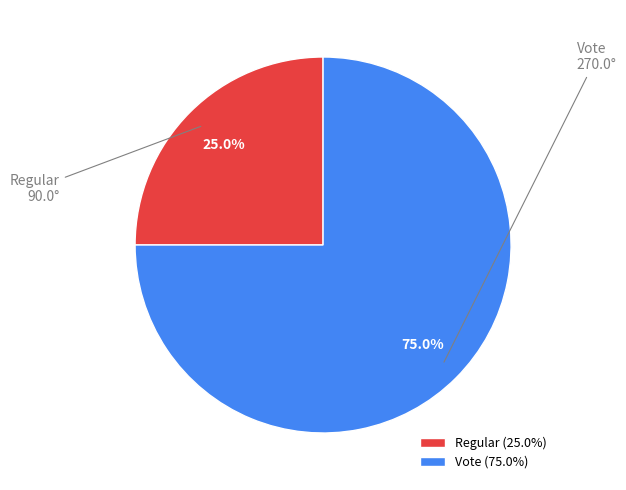

Count the number of slices in the pie.

2